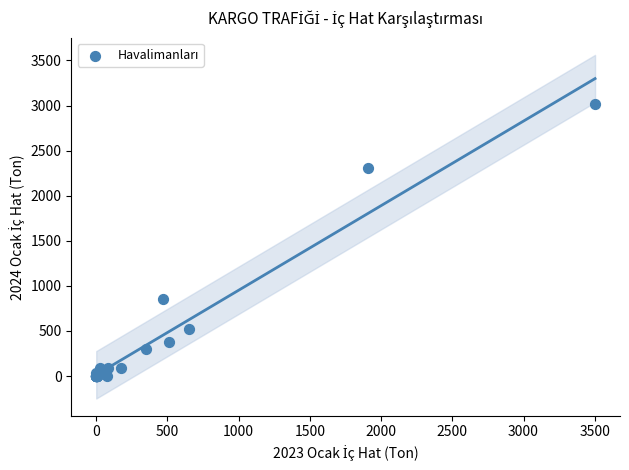

What Y value in the scatter plot is closest to 1508?

851.1